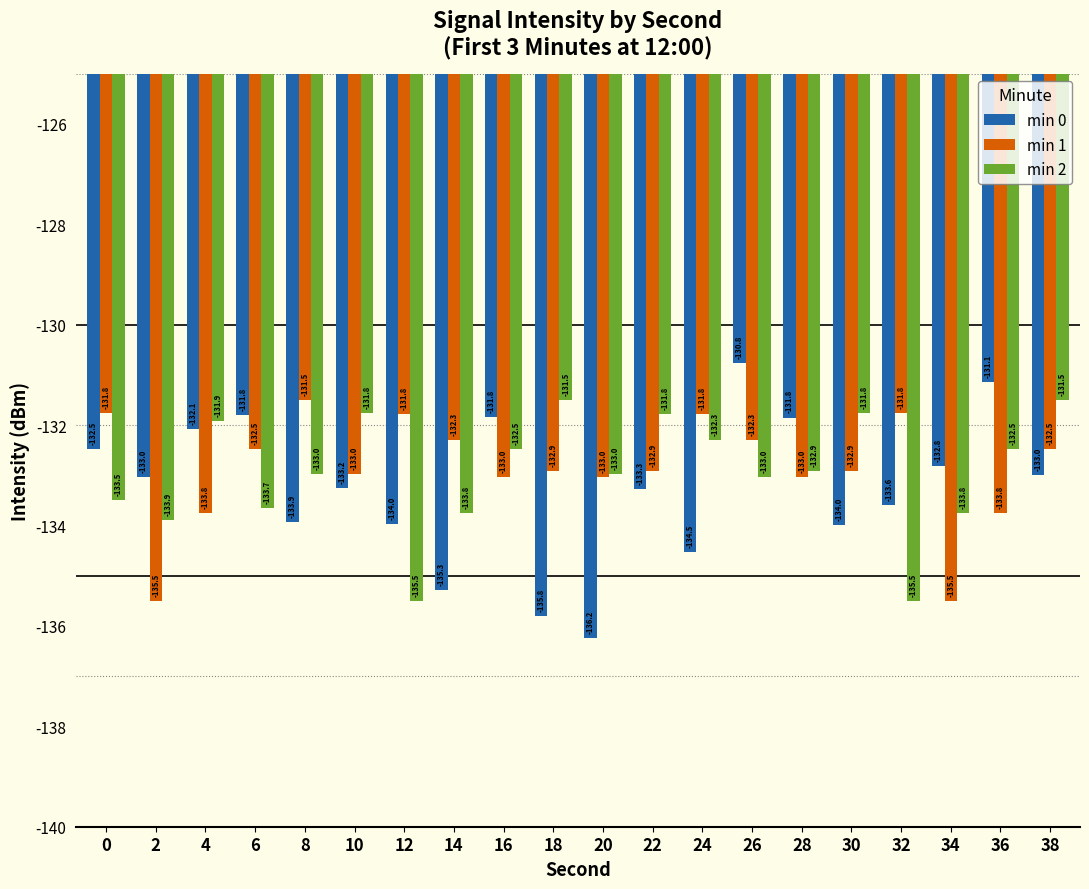

At which category does the chart reach its peak across all series?

26